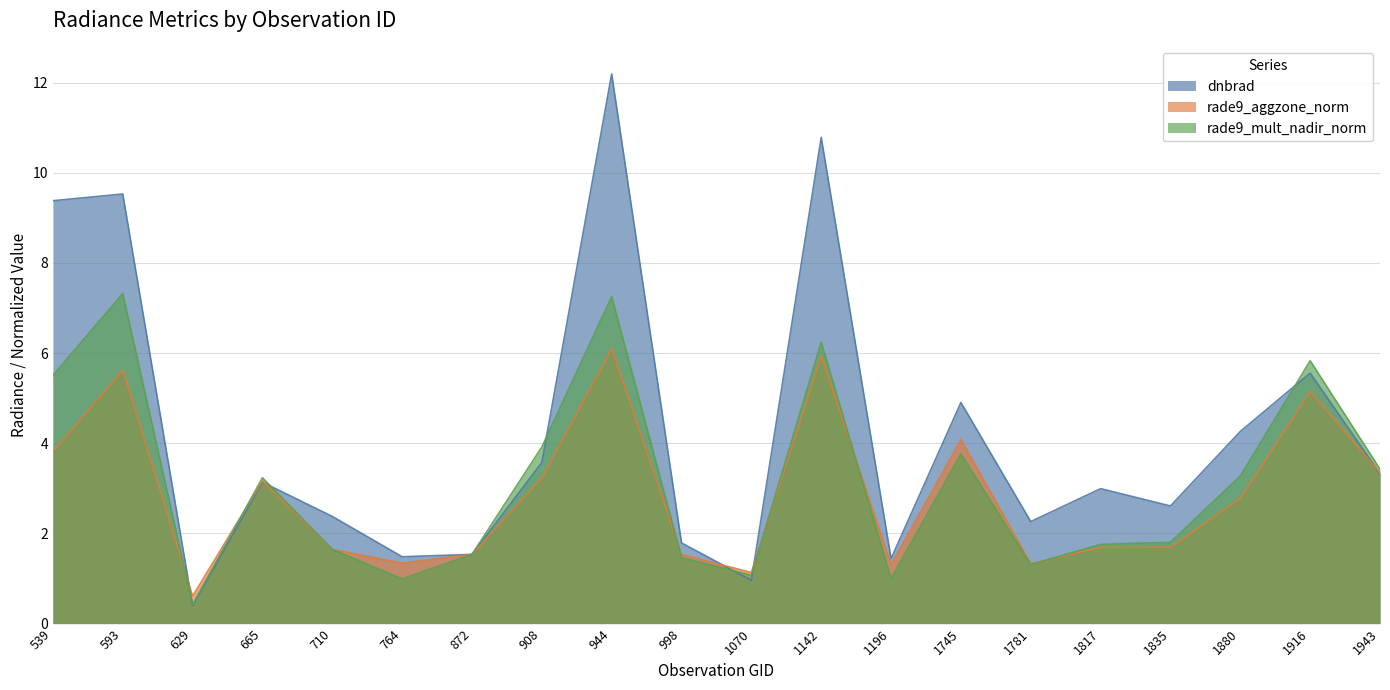

True or false: rade9_mult_nadir_norm and dnbrad cross at least once.

True